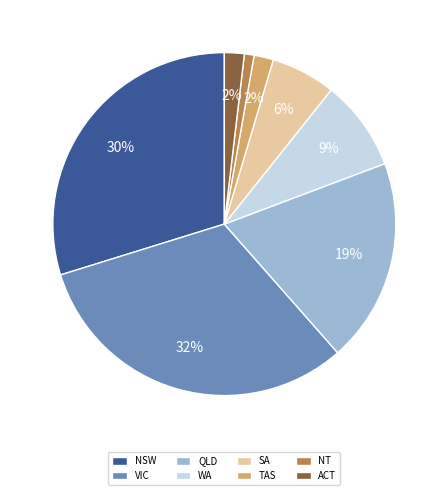

To the nearest percent, what is the difference between the largest and smallest slice percentages?

31%